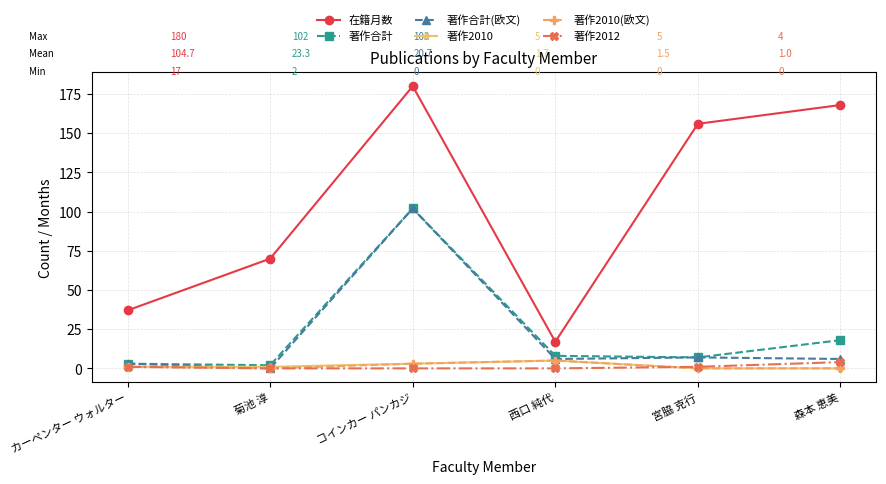

How many values in the 著作2012 series are below 1?

3